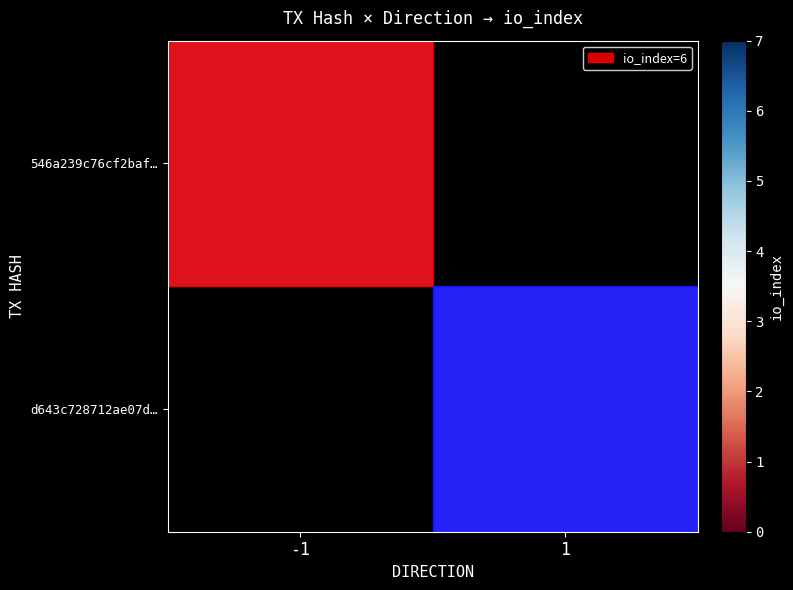

The value of 546a239c76cf2baf… at -1 is 6.0. True or false?

True